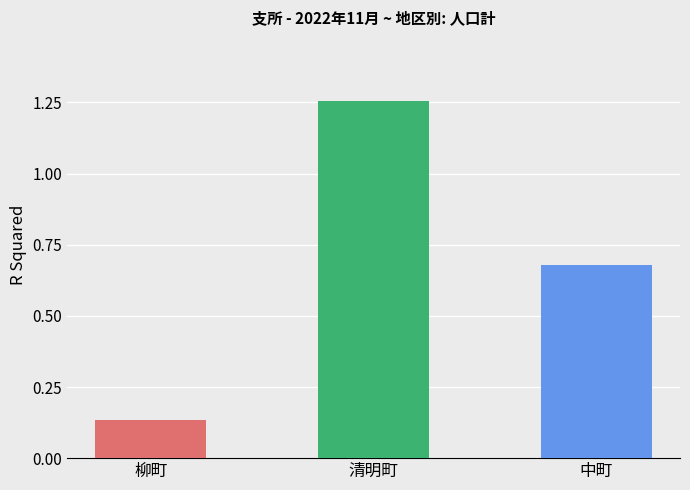

The value of 日本人 at 五月町 is 633. True or false?

False